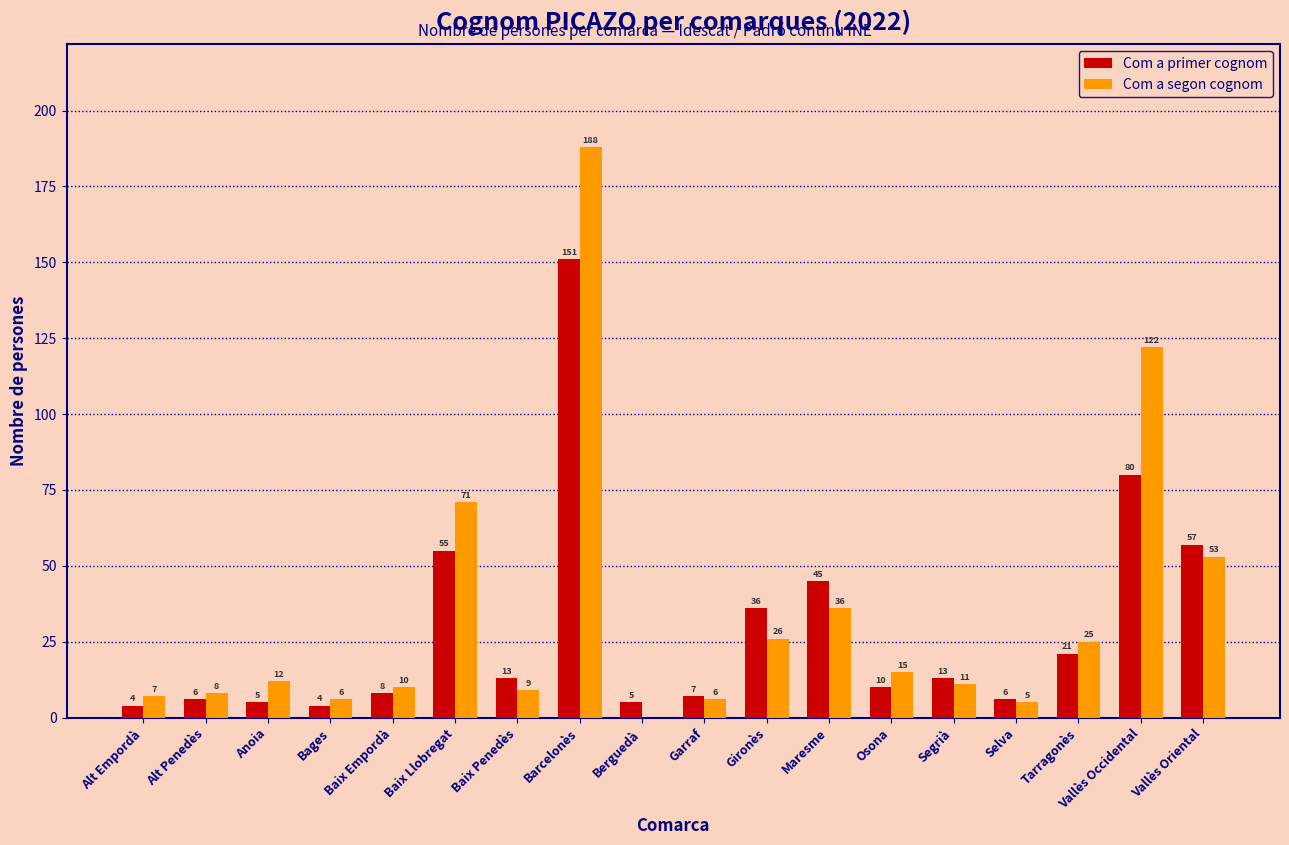

What is the sum of the Com a primer cognom values at Baix Penedès and Selva?

19